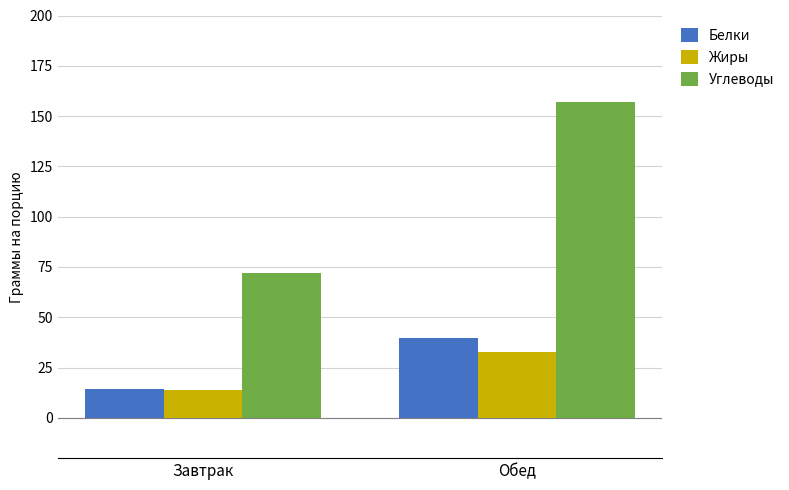

Where does the Жиры series first go above 32?

Обед